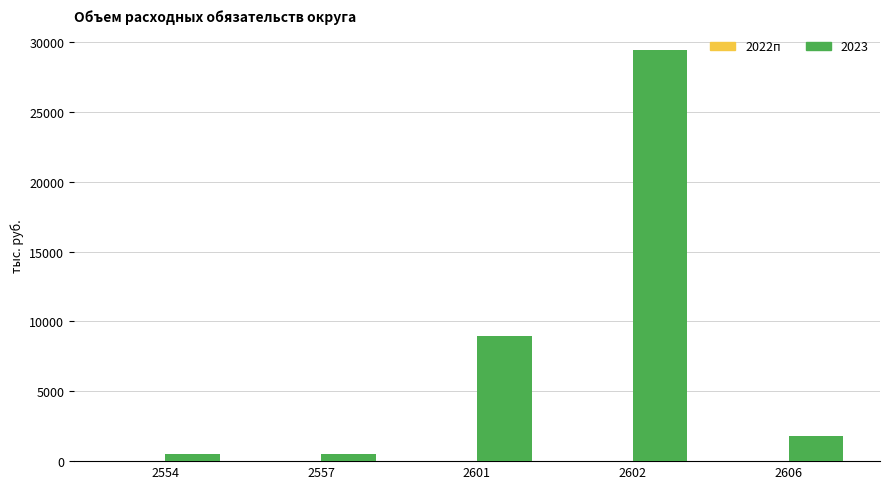

What is the ratio of the value at 2601 to the value at 2557?

18.3